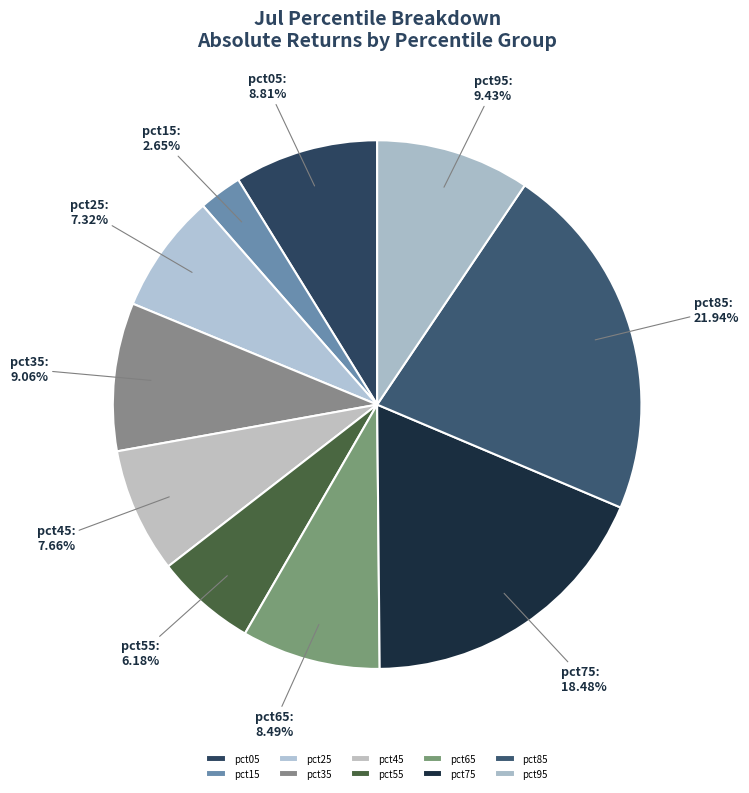

How many slices are in this pie chart?

10